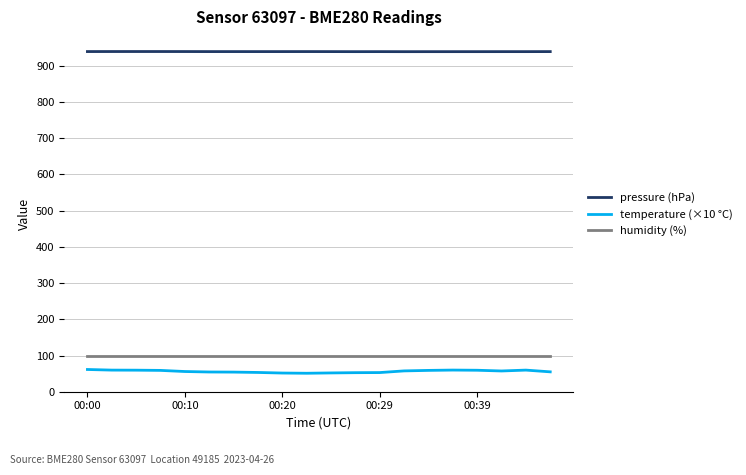

Which series has the widest spread of values?

temperature (×10 °C)